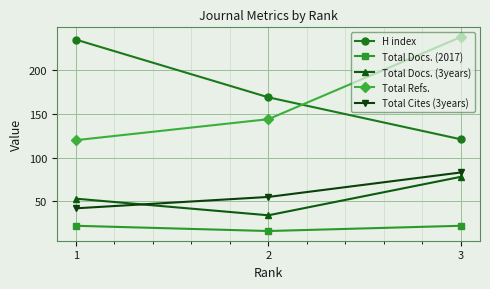

Reading left to right, what are all the values shown in this chart?

H index: 235	169	121
Total Docs. (2017): 22	16	22
Total Docs. (3years): 53	34	78
Total Refs.: 120	144	238
Total Cites (3years): 42	55	83